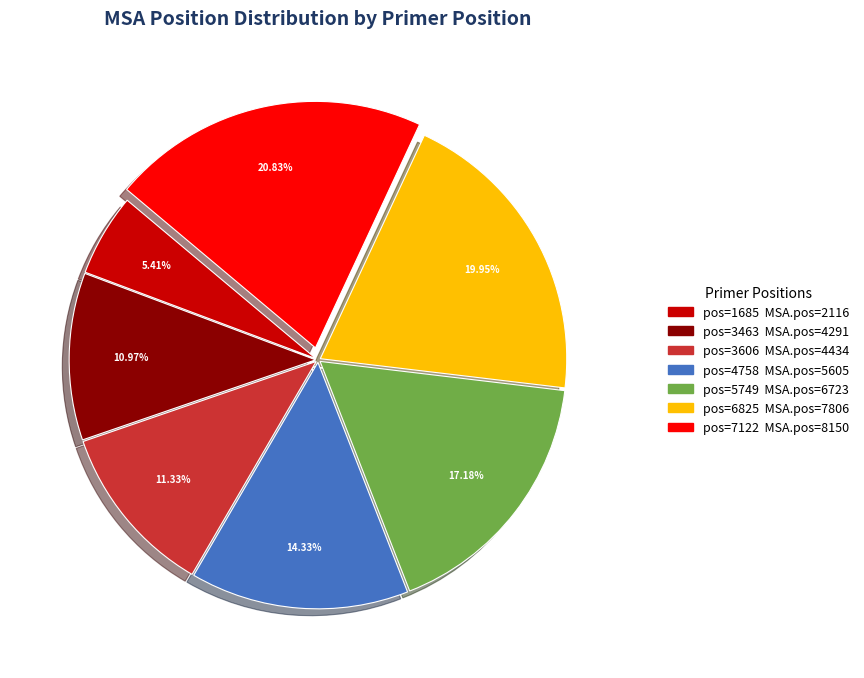

Is there a majority slice in this chart?

No